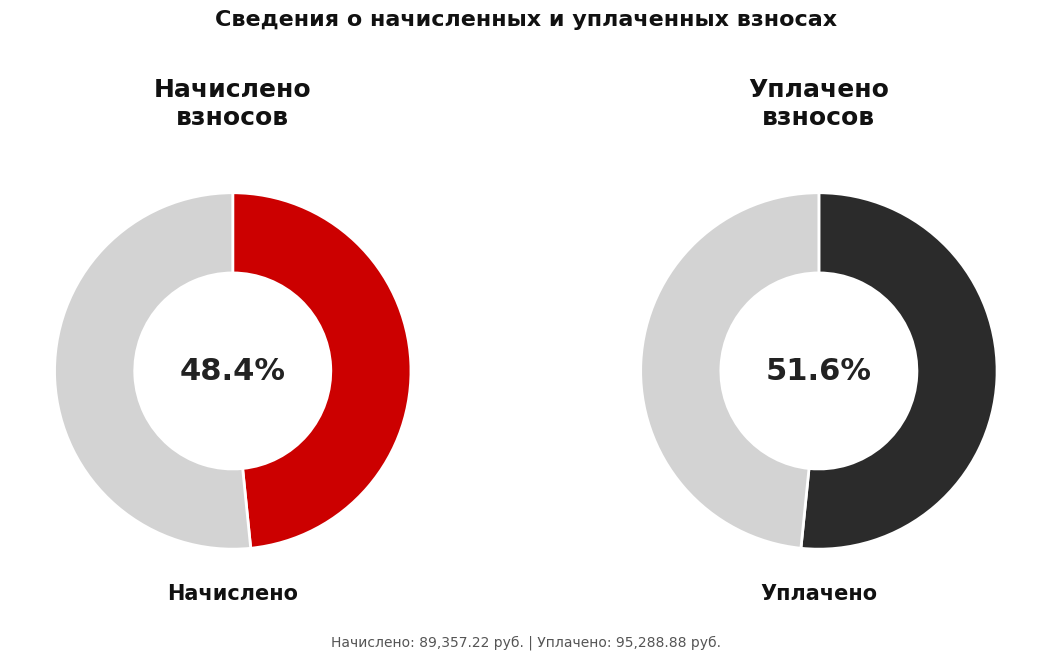

Which series has the largest range (max minus min)?

уплачено